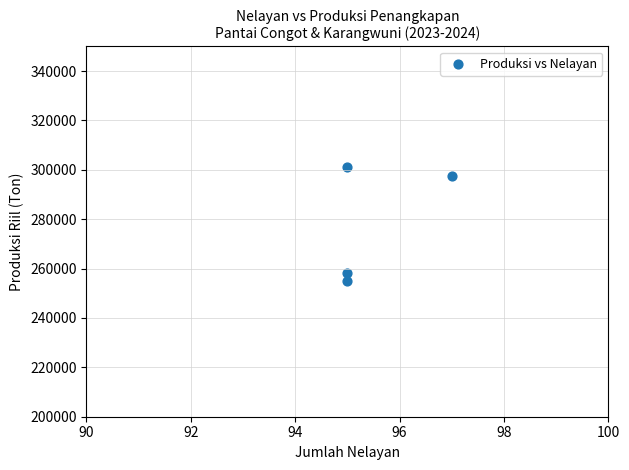

What is the average X value?

96